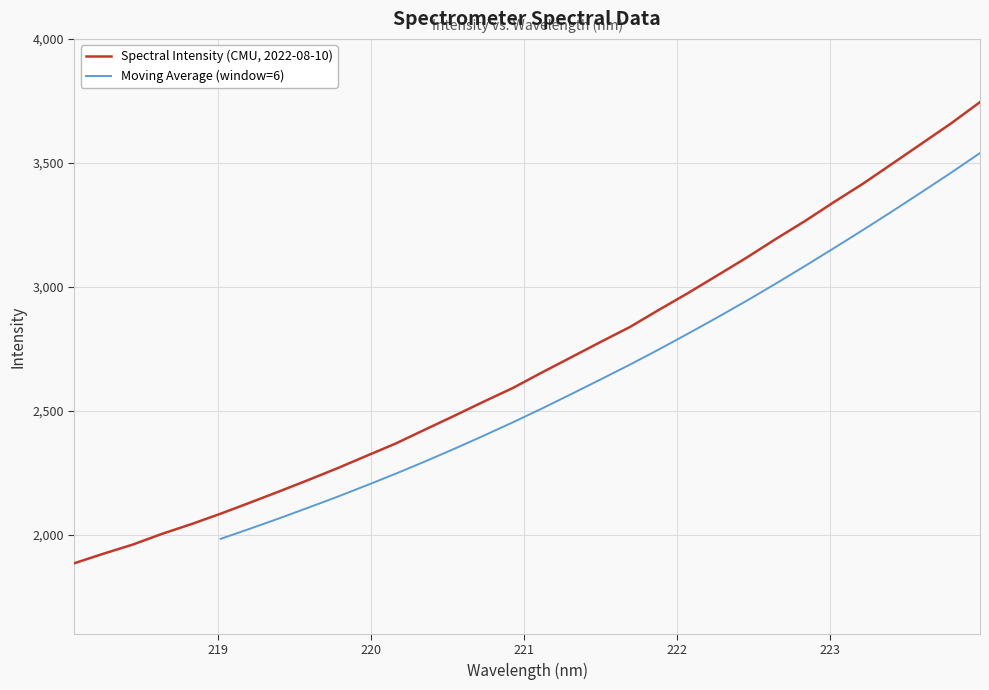

What position from the right is 222.263?

10